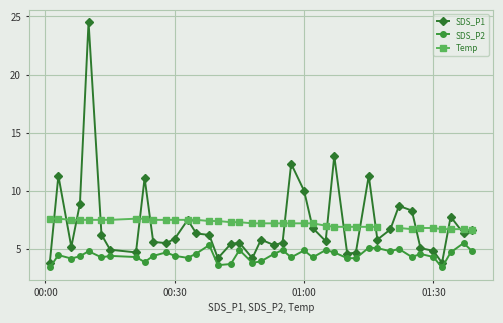

True or false: SDS_P1 has more than 0 points higher than both neighbors.

True